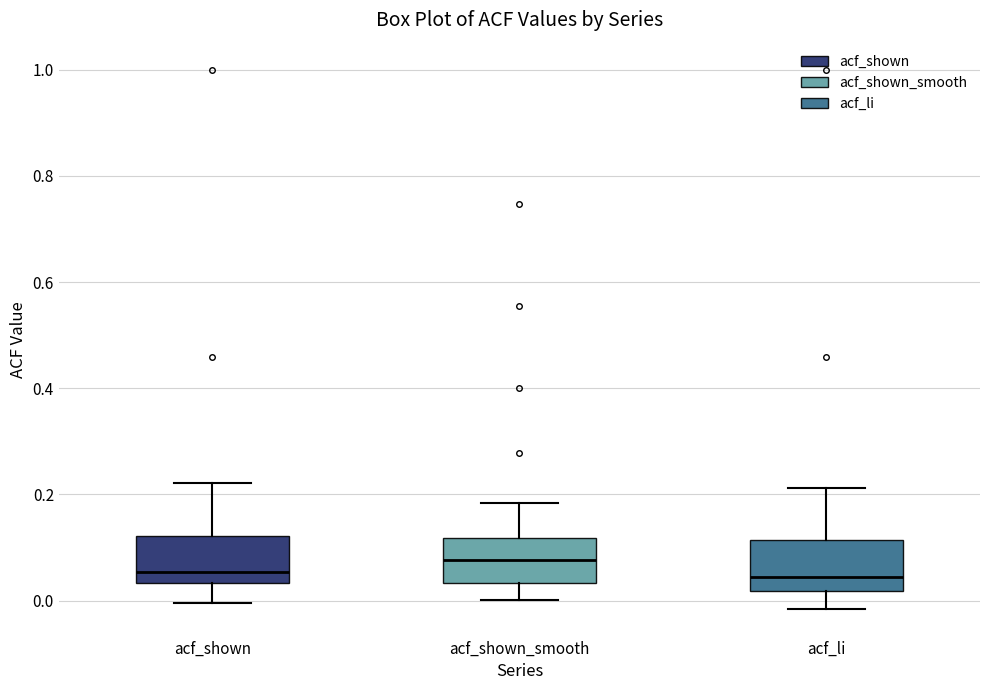

Where is the lower edge of the box for acf_shown_smooth on the y-axis? The values are not printed on the chart, so give them approximately, as read against the axis.

0.04